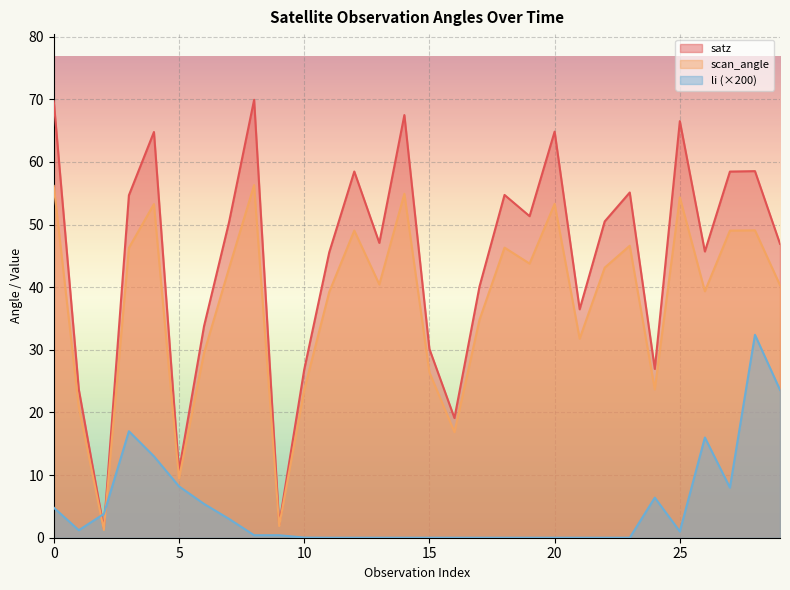

List the labels in order of li value, smallest first.

11, 12, 13, 14, 15, 16, 17, 18, 19, 20, 21, 22, 23, 10, 8, 9, 25, 1, 7, 2, 0, 6, 24, 27, 5, 4, 26, 3, 29, 28